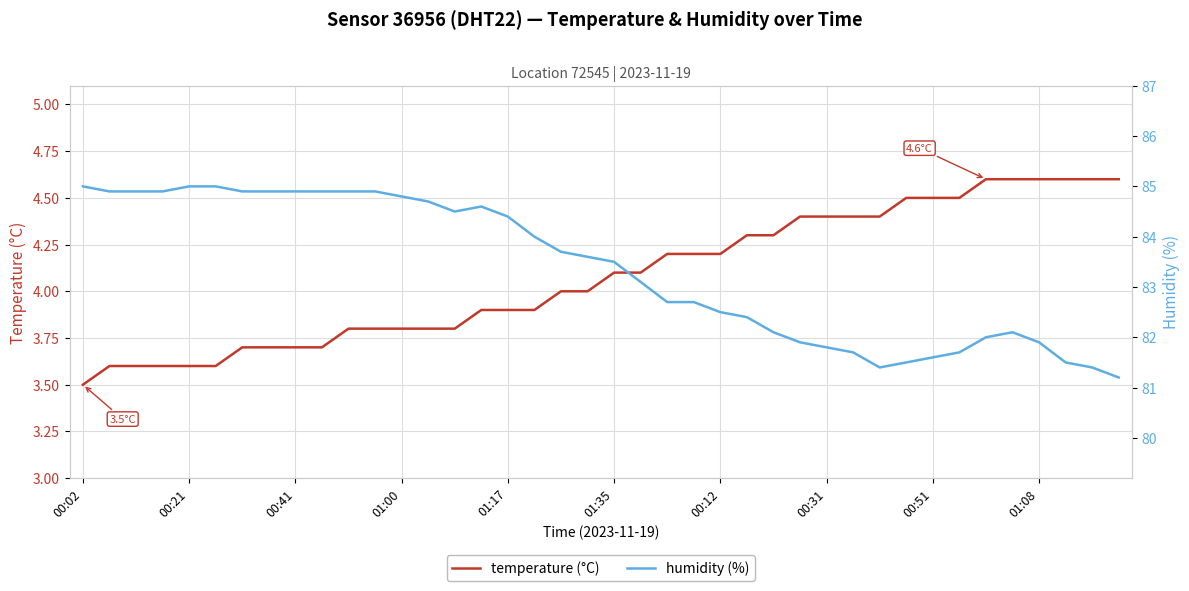

The temperature (°C) series shows 4.5 at 00:51. True or false?

True